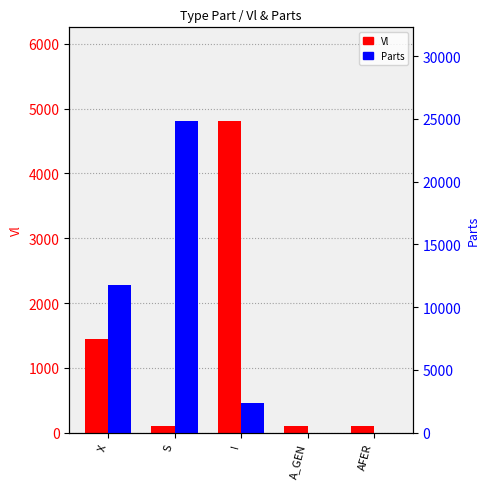

Reading left to right, what are all the values shown in this chart?

Vl: X=1447.2	S=95.8	I=4810.8	A_GEN=97.9	AFER=97.9
Parts: X=11736.0	S=24844.2	I=2369.1	A_GEN=10.0	AFER=10.0